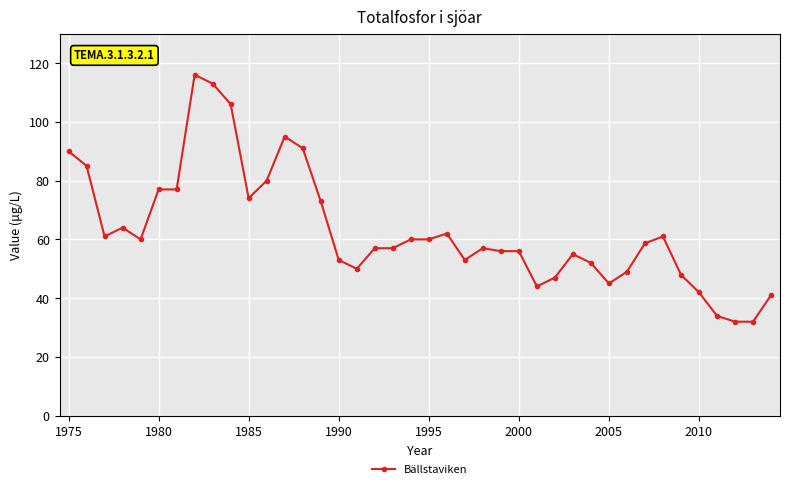

What is the value of the 1st point from the left?

90.0